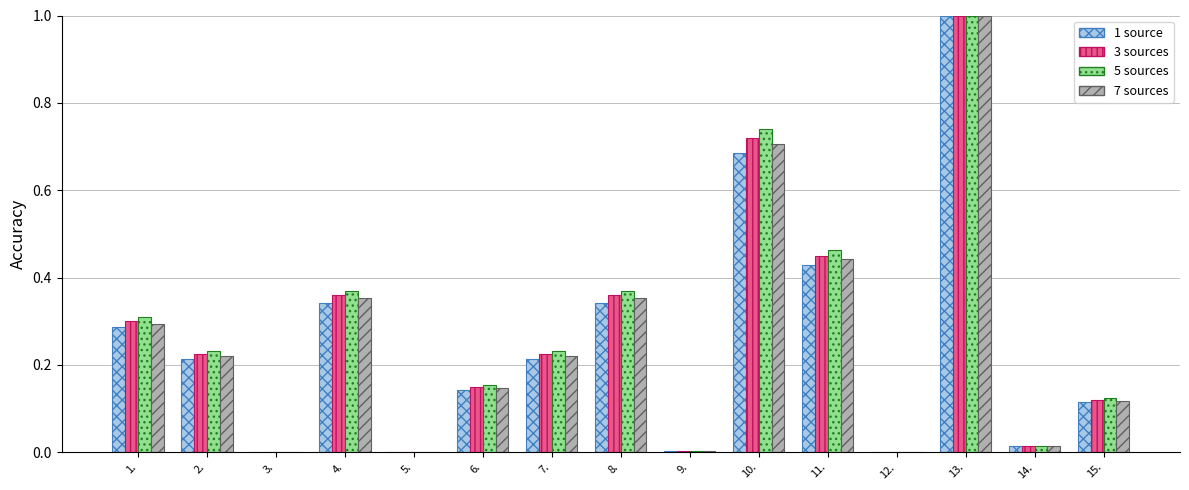

What is the greatest value displayed?

1.0